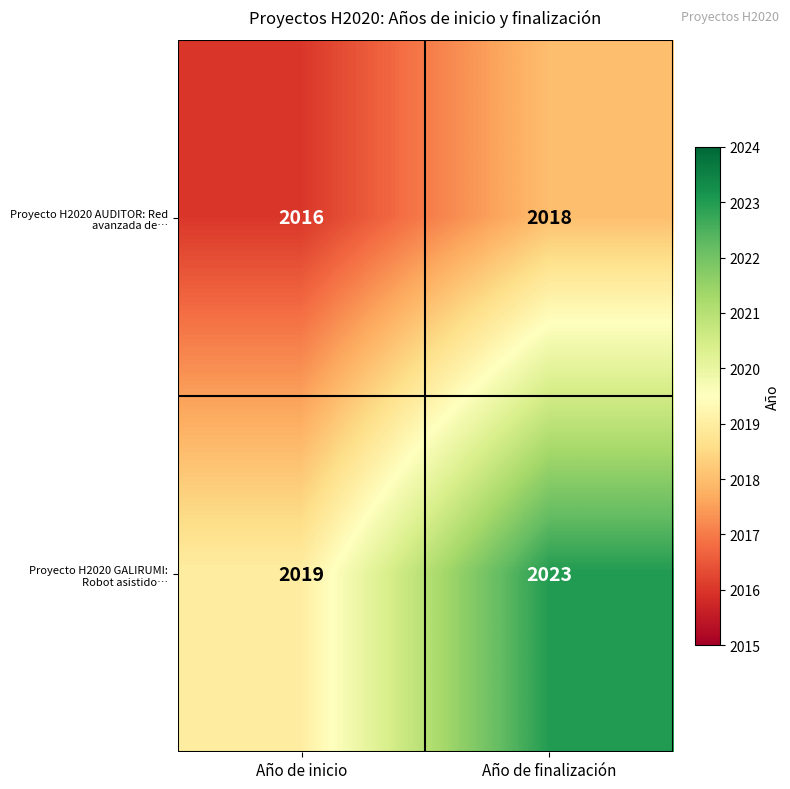

What is the smallest value displayed?

2016